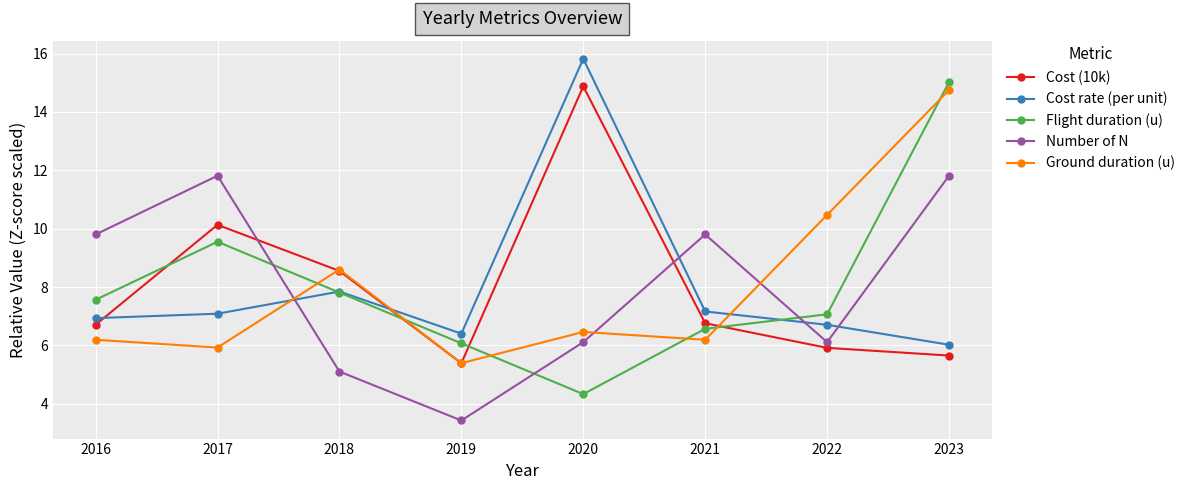

At which label does Number of N reach its minimum?

2019